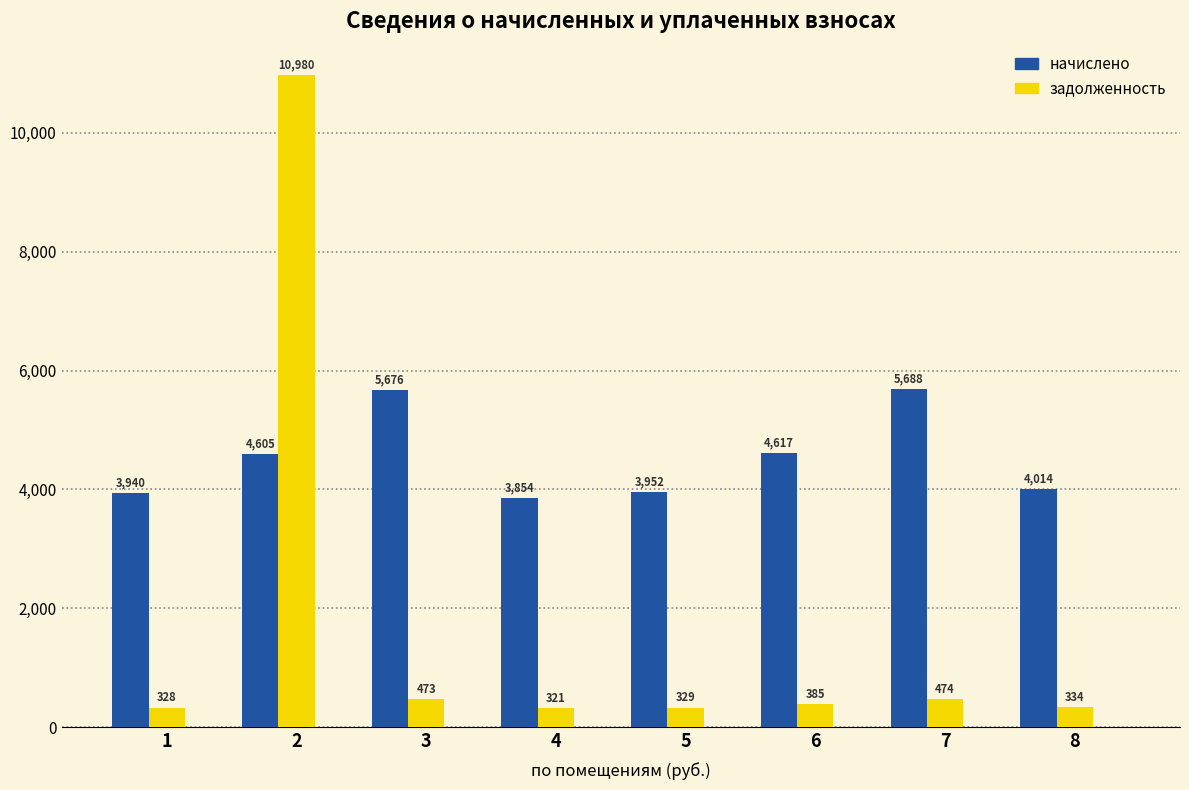

How many distinct data groups are displayed?

2